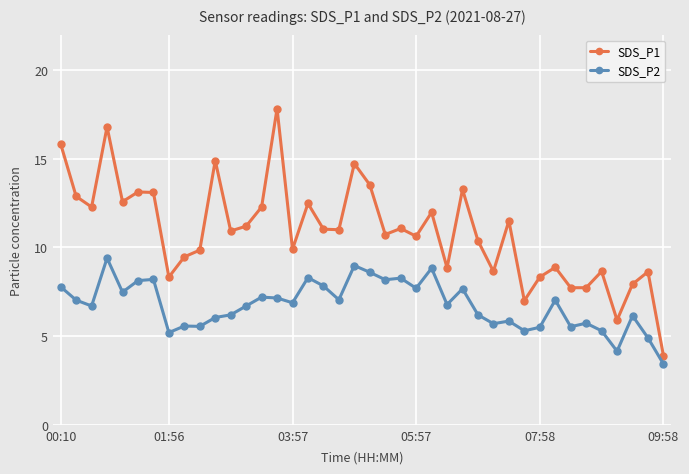

Rank the series by their average value, from lowest to highest.

SDS_P2, SDS_P1